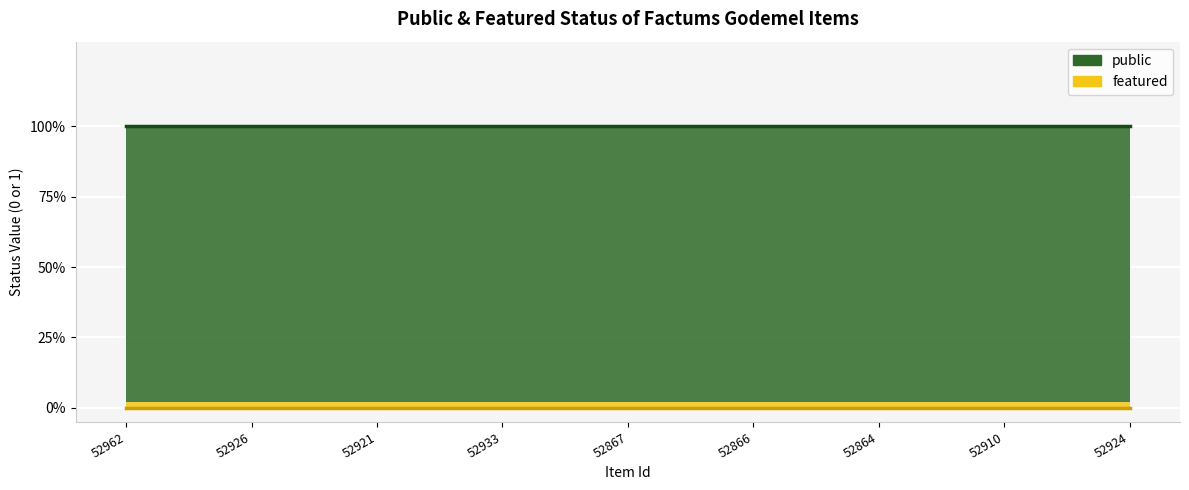

Rank the series at 52924 from highest to lowest value.

public, featured